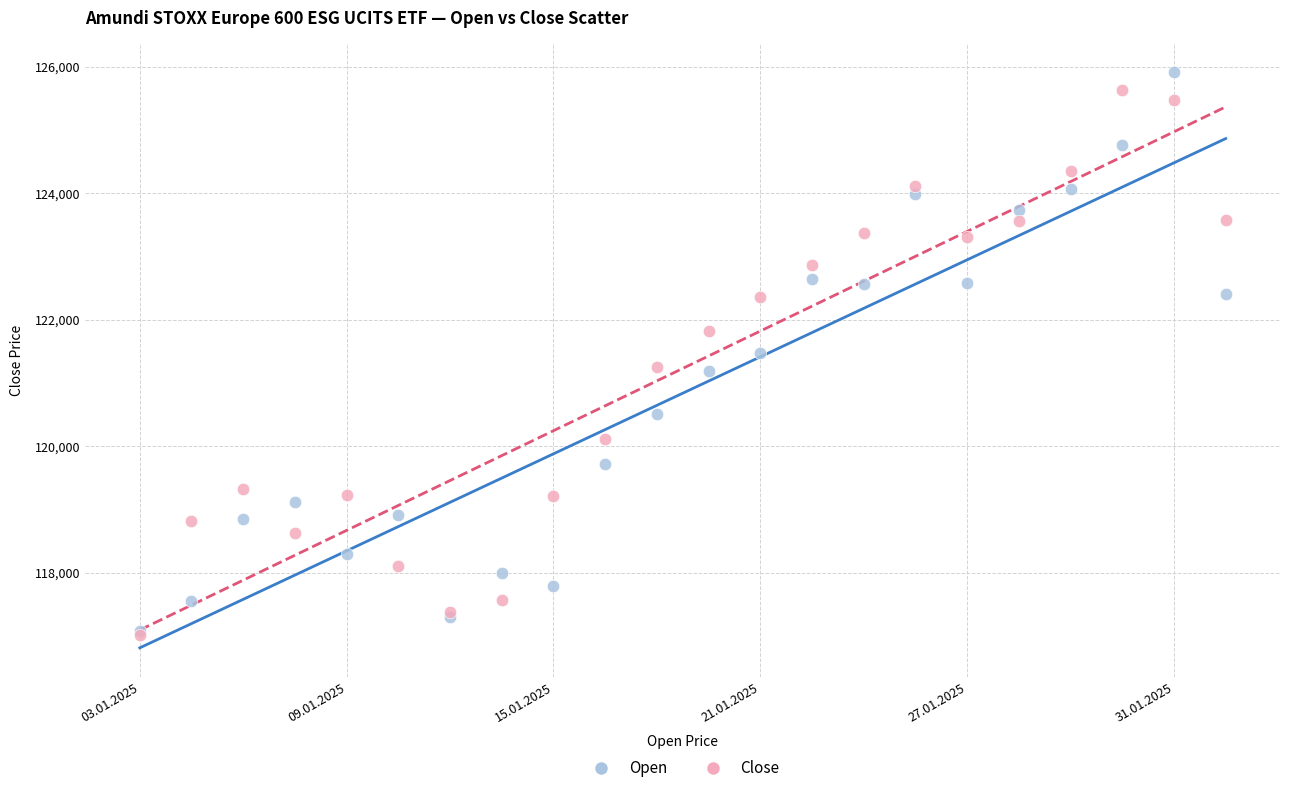

What are all the series names shown in the legend?

Open, Close